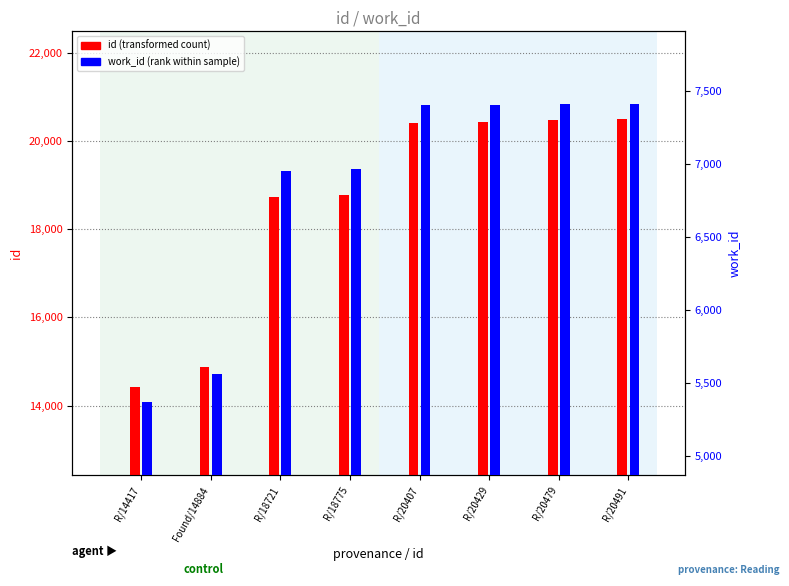

Reading right to left, transcribe all the data shown in this chart.

id: R/20491=20491	R/20479=20479	R/20429=20429	R/20407=20407	R/18775=18775	R/18721=18721	Found/14884=14884	R/14417=14417
work_id: R/20491=7407	R/20479=7407	R/20429=7401	R/20407=7400	R/18775=6964	R/18721=6947	Found/14884=5562	R/14417=5366